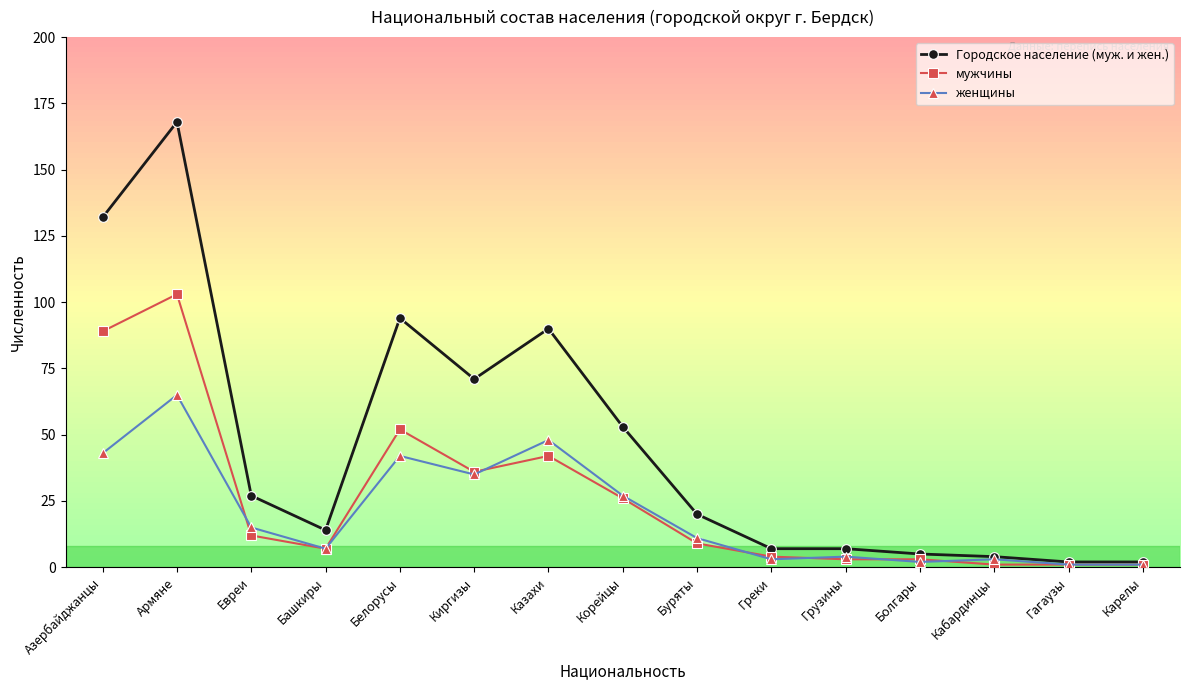

What is the average value of the Городское население (муж. и жен.) series?

46